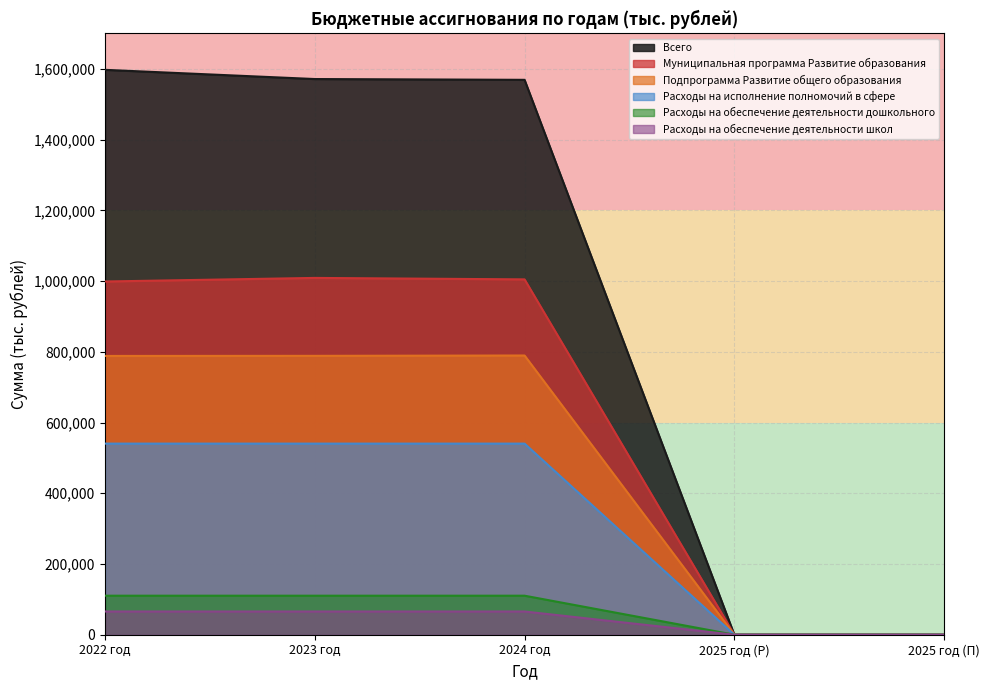

Count the number of categories in the chart.

5